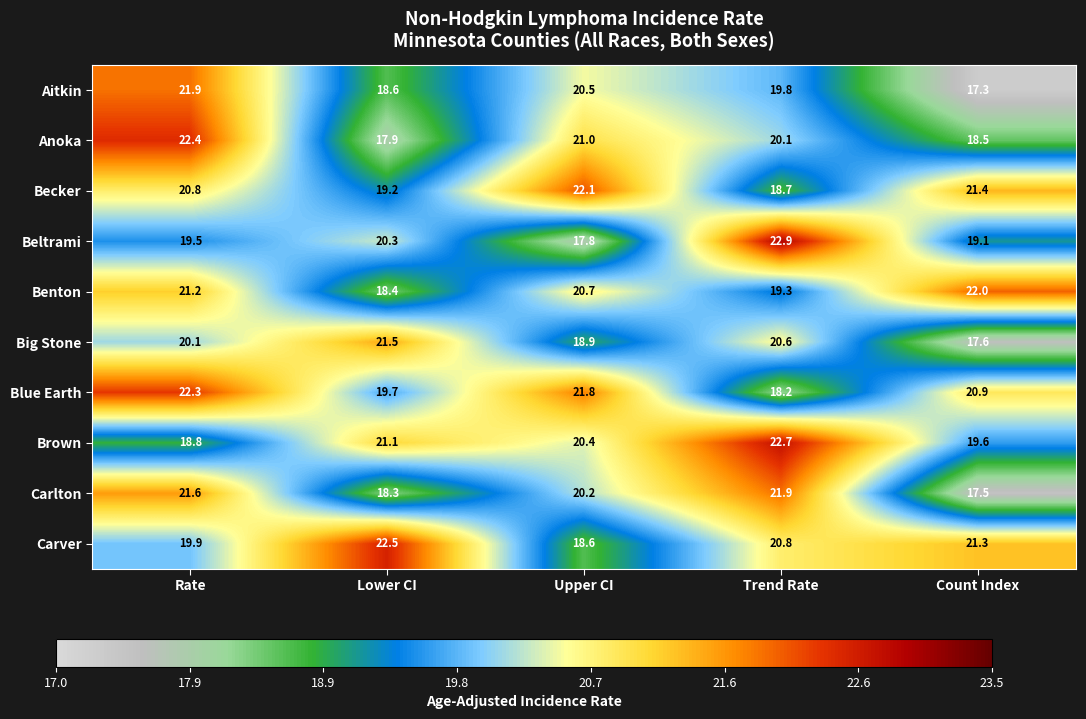

At which label is Blue Earth closest to 20?

Lower CI